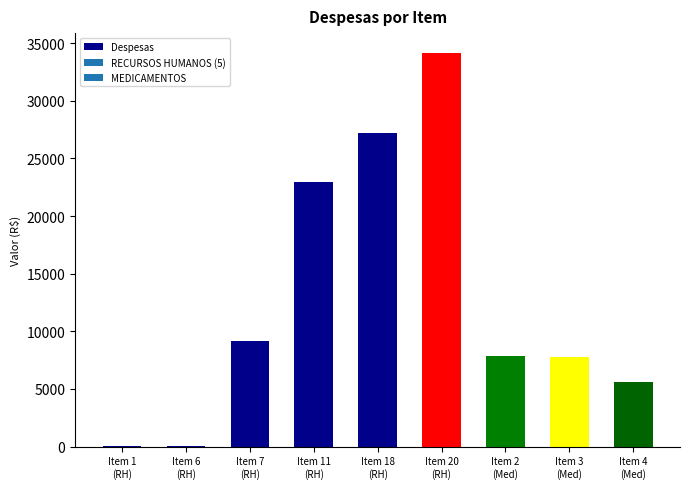

What is the sum of all values?

114863.2